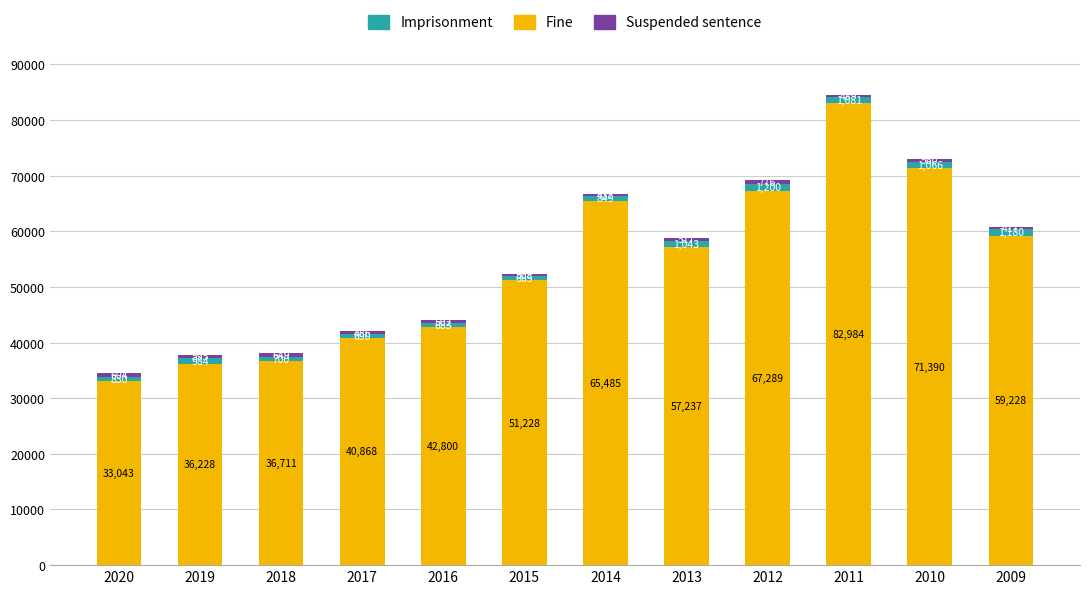

What is the sum of all Fine values?

644491